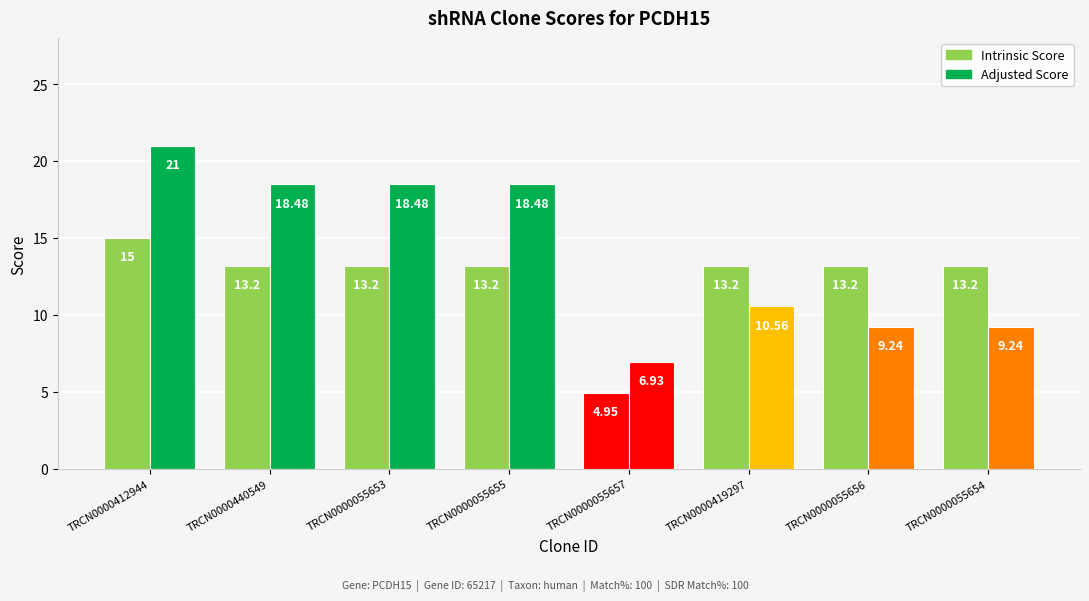

How many series are shown in this chart?

2